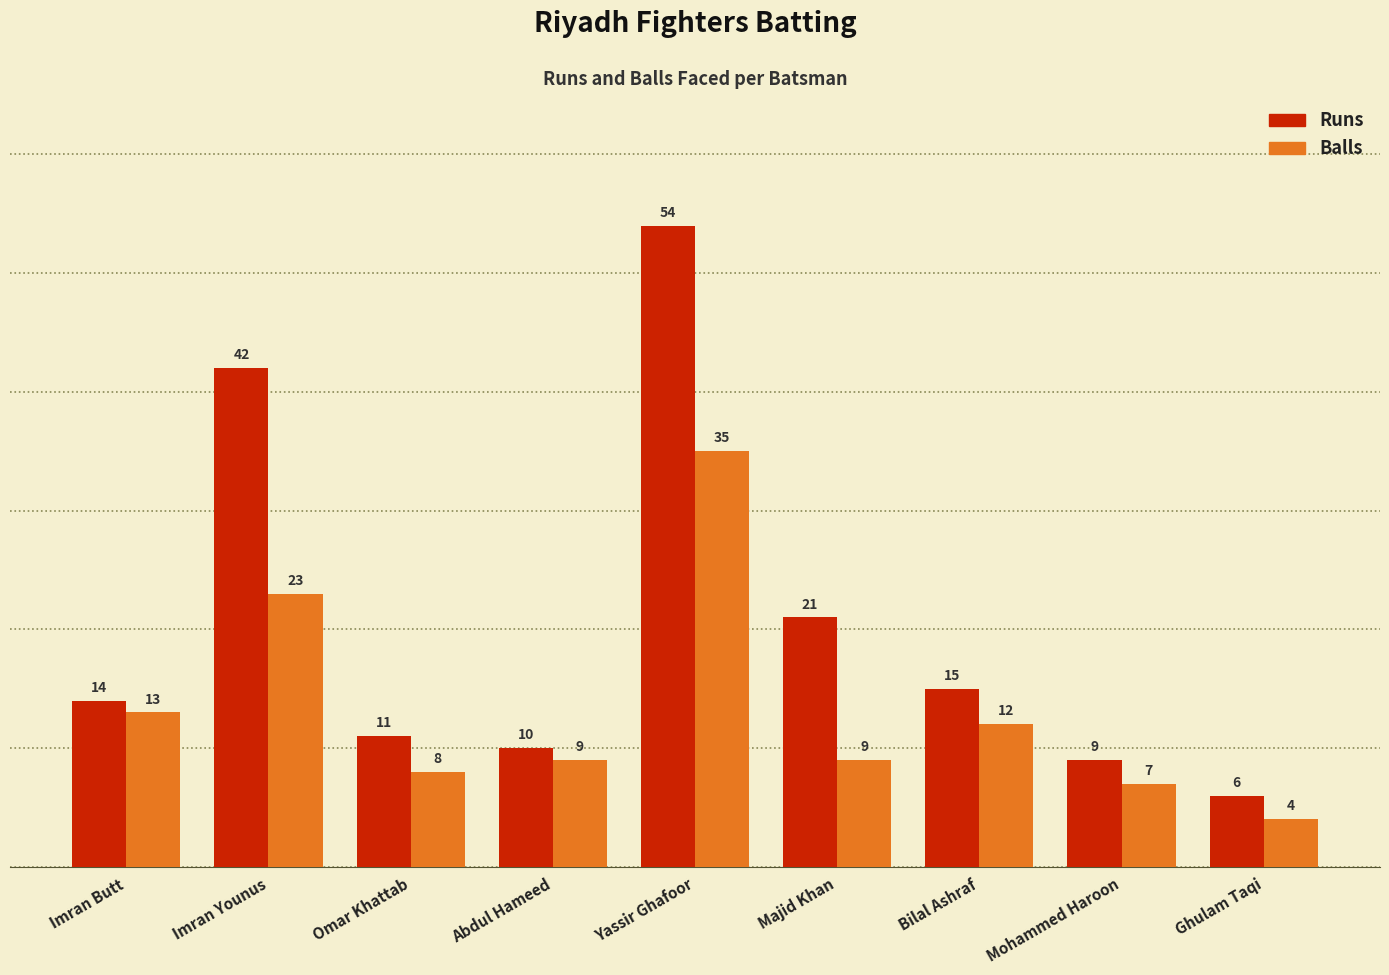

At how many categories does at least one series exceed 52?

1